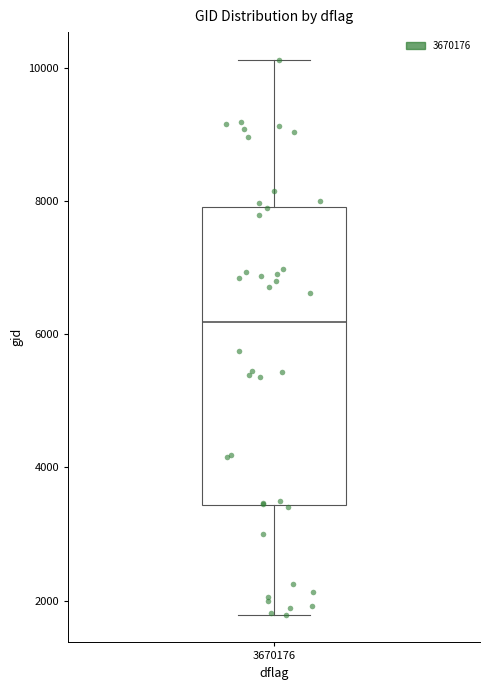

Where does the median line of the box at x = 3670176 sit on the y-axis? The values are not printed on the chart, so give them approximately, as read against the axis.

6200